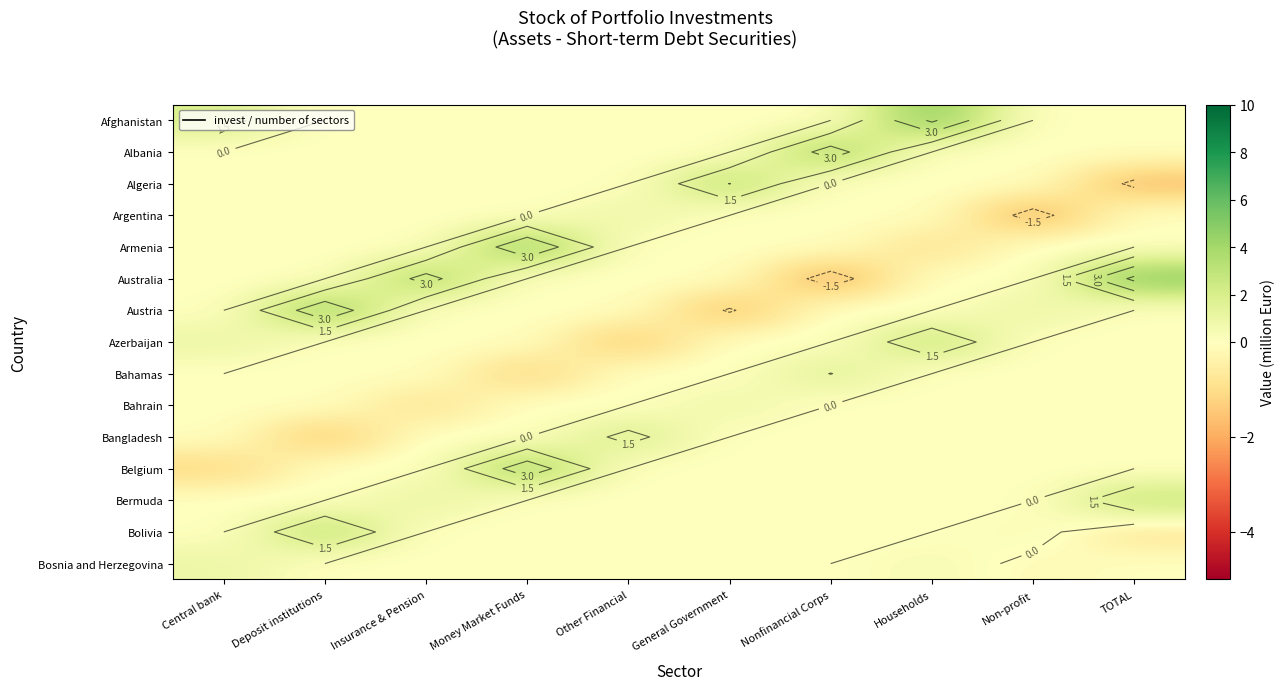

Is it true that Azerbaijan equals 0.0 at Nonfinancial Corps?

True